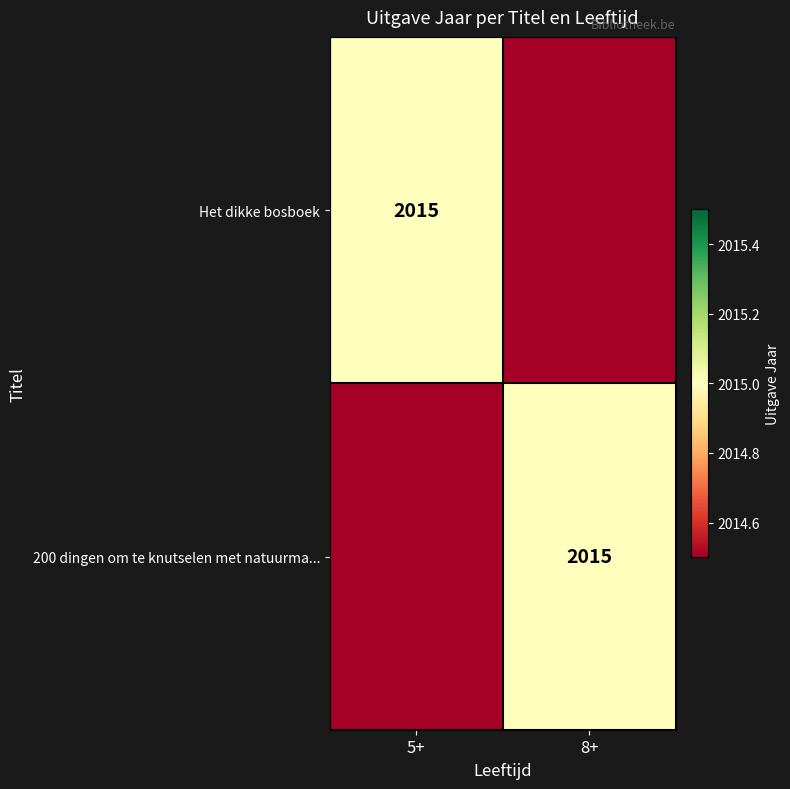

The Het dikke bosboek series shows 1025 at 5+. True or false?

False